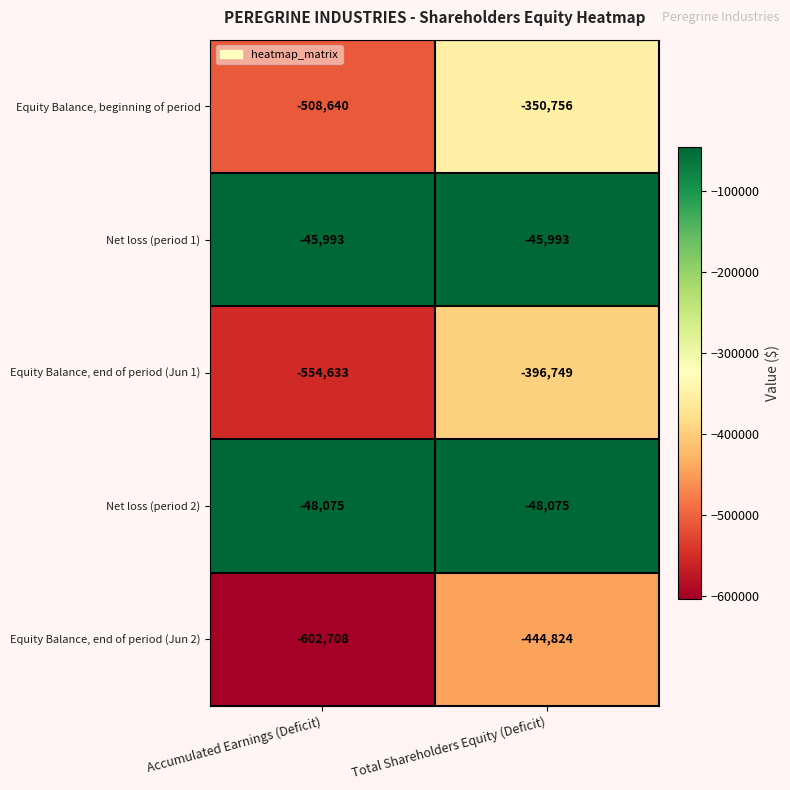

Reading left to right, list all the values displayed in this chart.

Equity Balance, beginning of period: Accumulated Earnings (Deficit)=-508640	Total Shareholders Equity (Deficit)=-350756
Net loss (period 1): Accumulated Earnings (Deficit)=-45993	Total Shareholders Equity (Deficit)=-45993
Equity Balance, end of period (Jun 1): Accumulated Earnings (Deficit)=-554633	Total Shareholders Equity (Deficit)=-396749
Net loss (period 2): Accumulated Earnings (Deficit)=-48075	Total Shareholders Equity (Deficit)=-48075
Equity Balance, end of period (Jun 2): Accumulated Earnings (Deficit)=-602708	Total Shareholders Equity (Deficit)=-444824